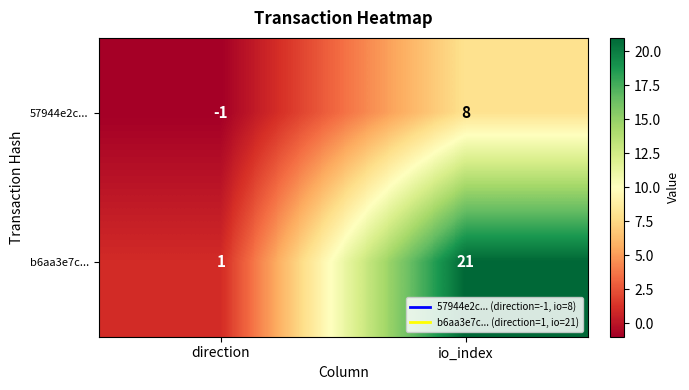

Where is b6aa3e7c... nearest to the value 11?

direction